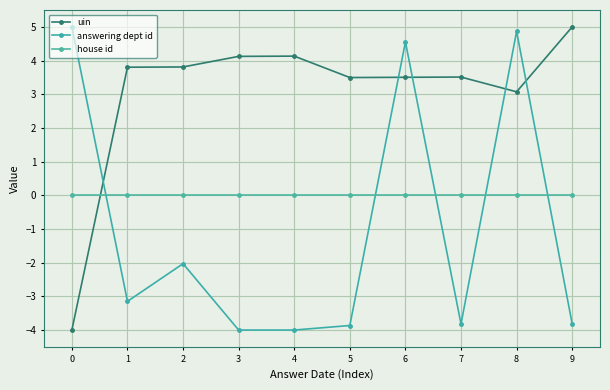

How many distinct data groups are displayed?

3